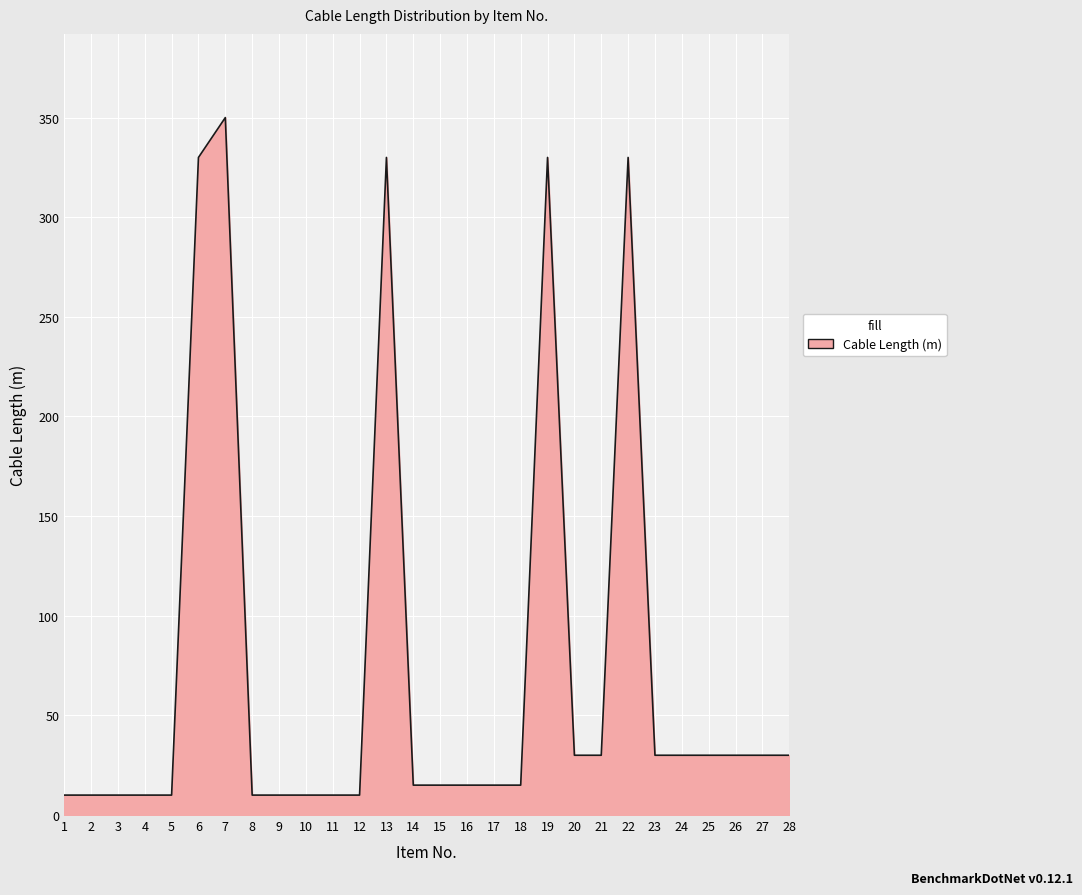

Does the chart have visible grid lines?

Yes